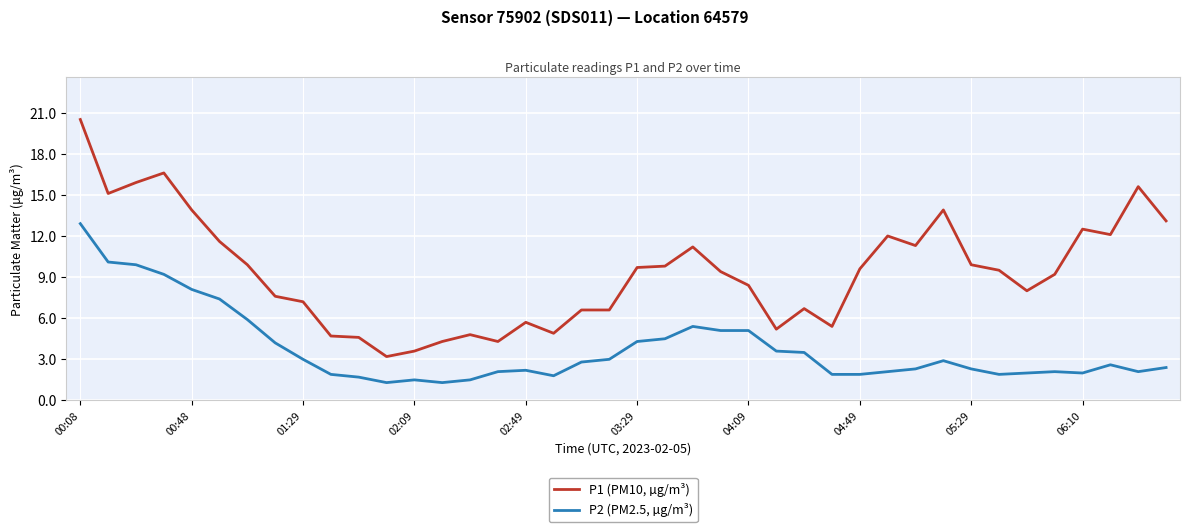

True or false: P2 (PM2.5, µg/m³) and P1 (PM10, µg/m³) intersect in this chart.

False